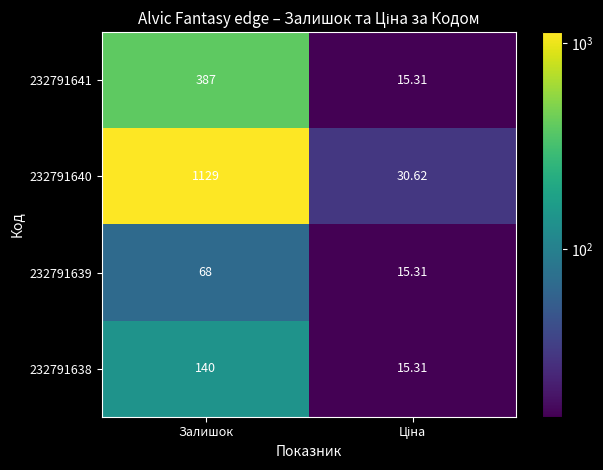

At which category is the sum across all series the highest?

Залишок